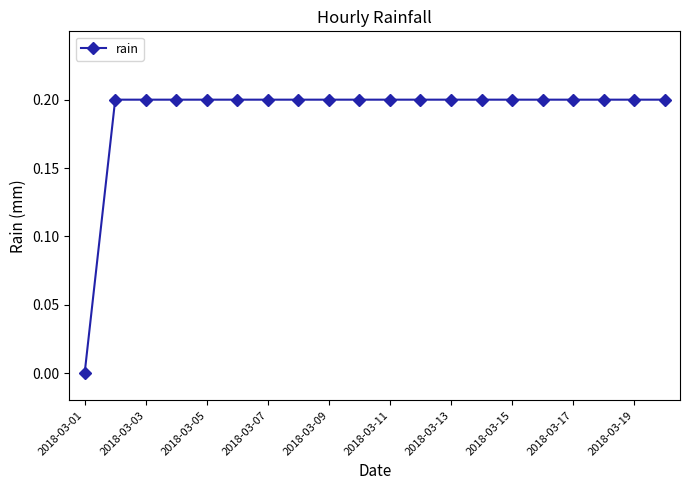

What is the value of the 20th point from the left?

0.2